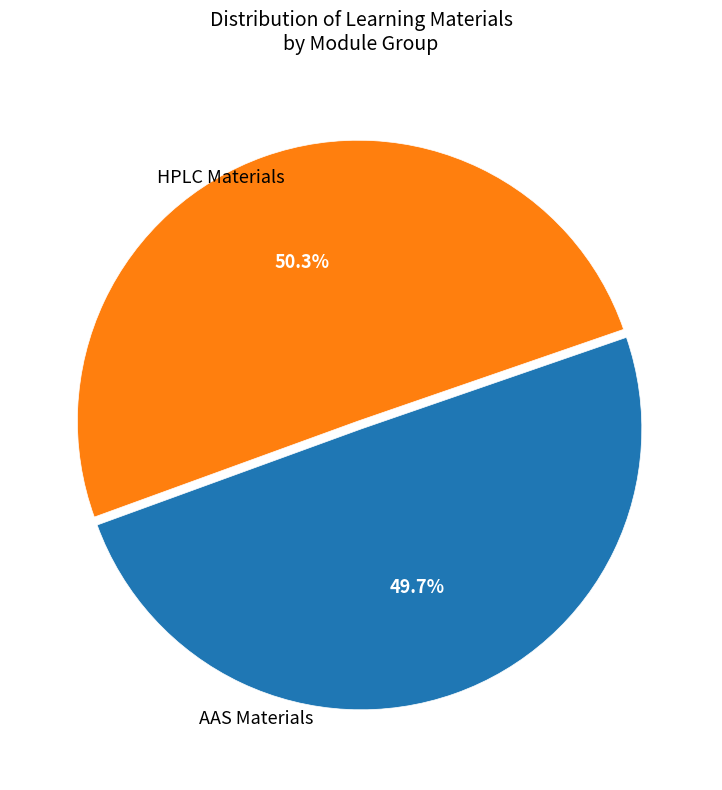

Is there any slice that represents more than half of the pie?

Yes